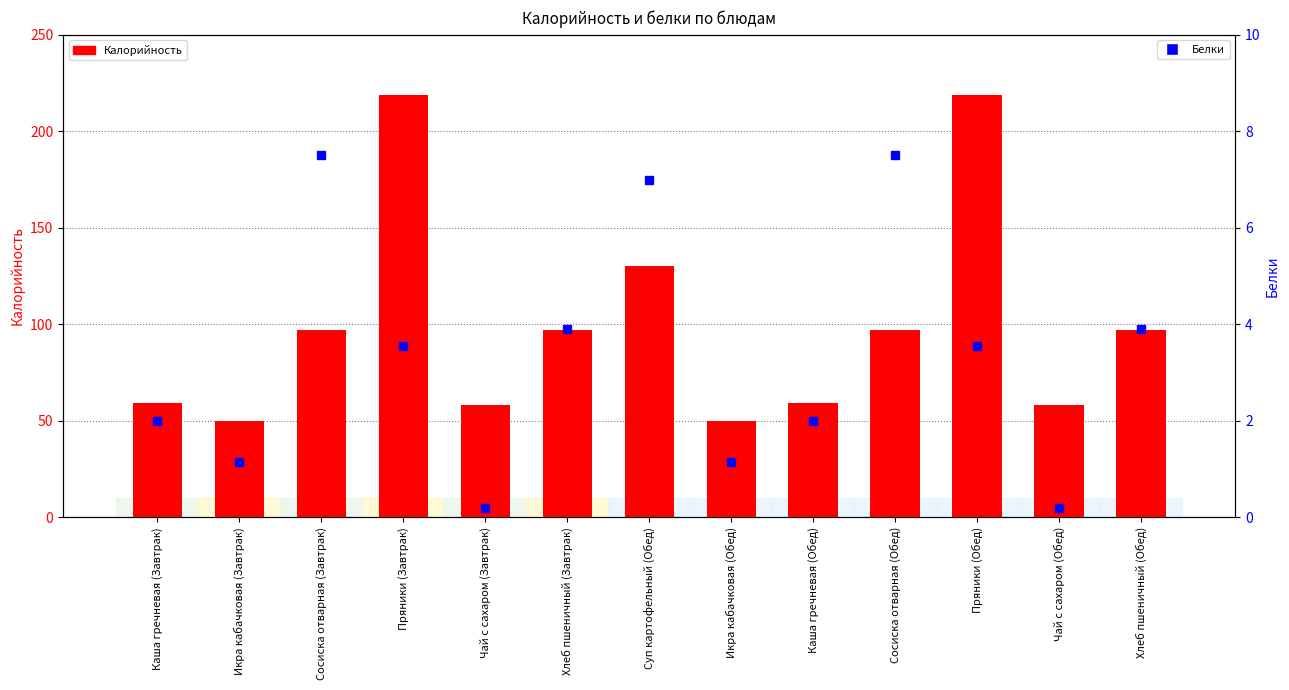

At which label does Калорийность reach its minimum?

Икра кабачковая (Завтрак)